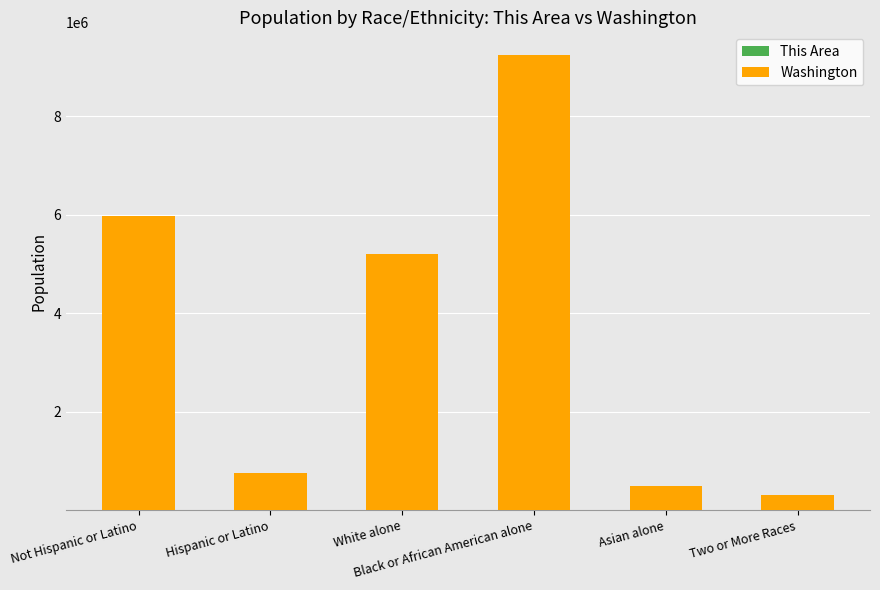

How many bars are there in total?

12